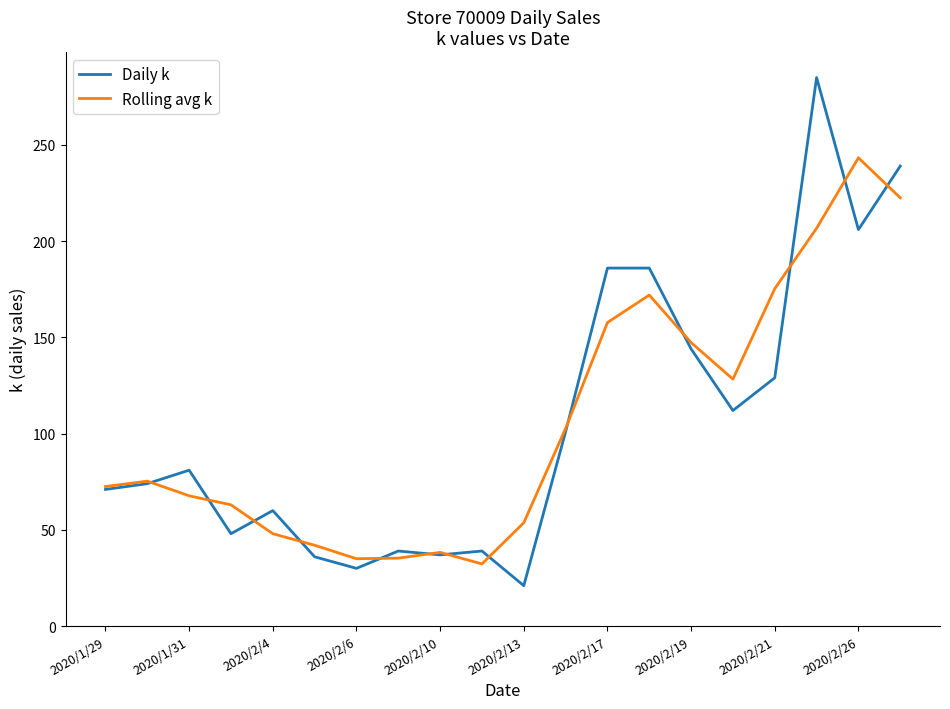

What is the sum of all Daily k values?

2124.0